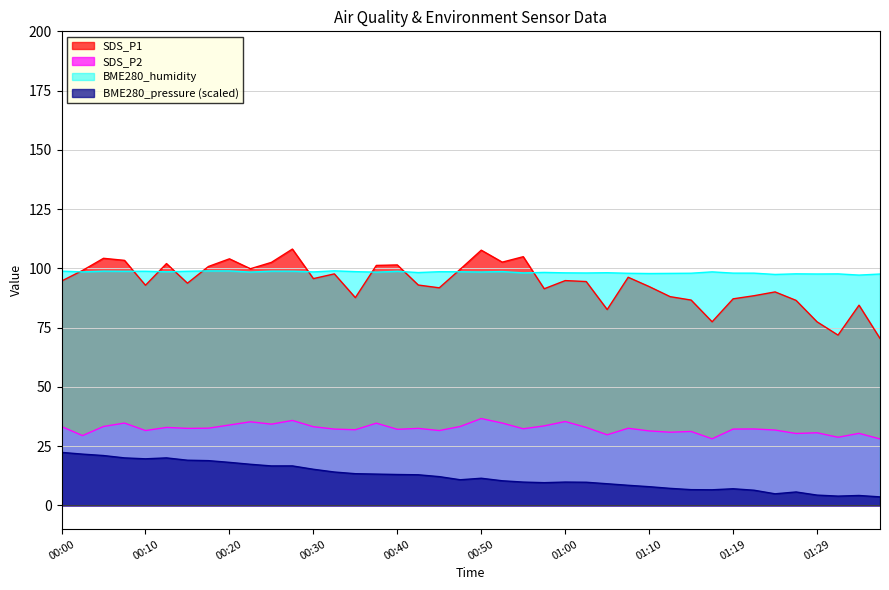

Reading left to right, list all the values displayed in this chart.

SDS_P1: 00:00=94.7	00:03=99.1	00:05=104.2	00:08=103.4	00:10=92.9	00:13=102.0	00:15=93.8	00:18=100.8	00:20=104.0	00:23=99.8	00:25=102.5	00:28=108.2	00:30=95.7	00:33=97.7	00:35=87.7	00:37=101.2	00:40=101.5	00:42=93.0	00:45=91.8	00:47=99.7	00:50=107.7	00:52=102.6	00:55=104.9	00:57=91.4	01:00=94.8	01:02=94.5	01:05=82.6	01:07=96.2	01:10=92.3	01:12=88.1	01:15=86.6	01:17=77.5	01:19=87.2	01:22=88.5	01:24=90.1	01:27=86.5	01:29=77.5	01:32=71.8	01:34=84.5	01:37=70.5
SDS_P2: 00:00=33.3	00:03=29.4	00:05=33.3	00:08=34.8	00:10=31.6	00:13=32.9	00:15=32.5	00:18=32.6	00:20=33.9	00:23=35.3	00:25=34.3	00:28=35.9	00:30=33.2	00:33=32.2	00:35=31.9	00:37=34.7	00:40=32.1	00:42=32.5	00:45=31.6	00:47=33.3	00:50=36.6	00:52=34.8	00:55=32.3	00:57=33.5	01:00=35.4	01:02=32.9	01:05=29.8	01:07=32.5	01:10=31.4	01:12=30.9	01:15=31.2	01:17=28.1	01:19=32.2	01:22=32.2	01:24=31.8	01:27=30.4	01:29=30.6	01:32=28.8	01:34=30.4	01:37=28.1
BME280_humidity: 00:00=98.8	00:03=98.5	00:05=98.8	00:08=98.8	00:10=98.8	00:13=98.6	00:15=98.8	00:18=98.9	00:20=98.9	00:23=98.5	00:25=98.8	00:28=98.8	00:30=98.5	00:33=99.0	00:35=98.6	00:37=98.4	00:40=98.8	00:42=98.2	00:45=98.6	00:47=98.6	00:50=98.5	00:52=98.7	00:55=98.1	00:57=98.3	01:00=98.1	01:02=98.1	01:05=98.2	01:07=97.9	01:10=97.8	01:12=97.9	01:15=98.0	01:17=98.5	01:19=98.0	01:22=98.0	01:24=97.4	01:27=97.7	01:29=97.6	01:32=97.7	01:34=97.2	01:37=97.6
BME280_pressure_scaled: 00:00=22.4	00:03=21.6	00:05=21.0	00:08=20.1	00:10=19.7	00:13=20.1	00:15=19.1	00:18=18.9	00:20=18.2	00:23=17.4	00:25=16.7	00:28=16.7	00:30=15.3	00:33=14.1	00:35=13.4	00:37=13.2	00:40=13.0	00:42=12.9	00:45=12.2	00:47=10.8	00:50=11.5	00:52=10.4	00:55=9.8	00:57=9.6	01:00=9.9	01:02=9.8	01:05=9.1	01:07=8.5	01:10=7.9	01:12=7.2	01:15=6.7	01:17=6.6	01:19=7.0	01:22=6.4	01:24=4.9	01:27=5.7	01:29=4.4	01:32=3.9	01:34=4.2	01:37=3.6